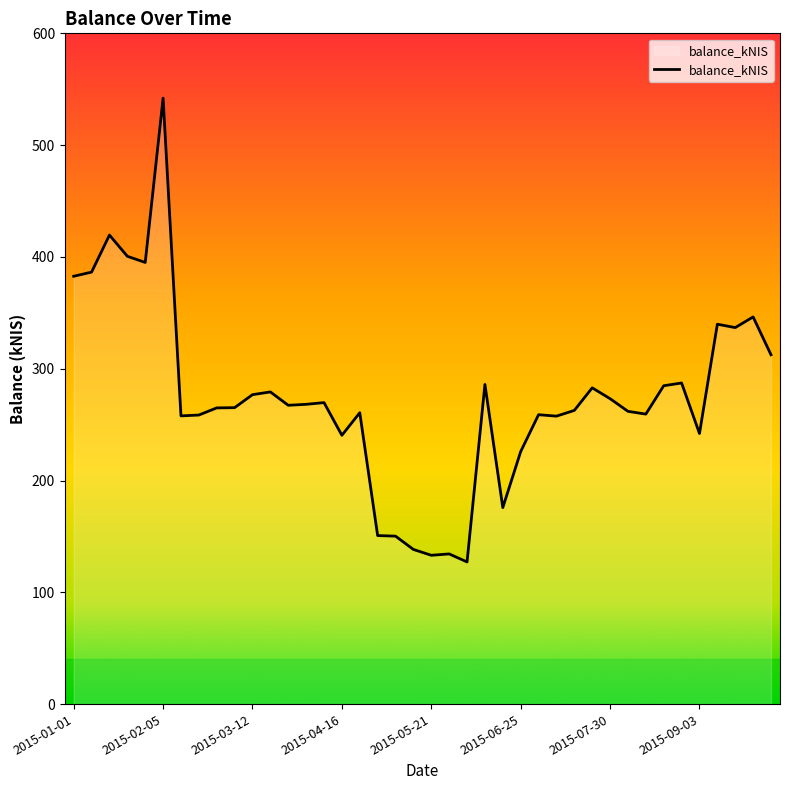

What is the maximum value shown in the chart?

542.0